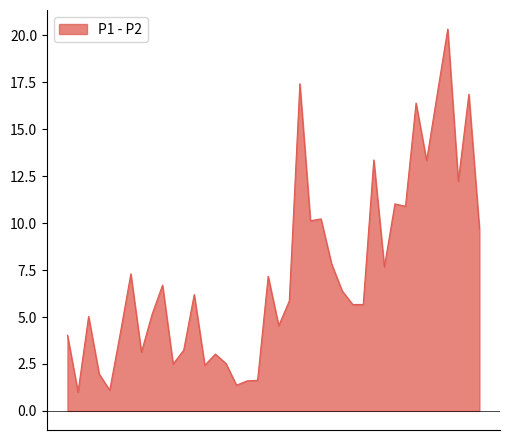

What is the smallest value displayed?

1.0